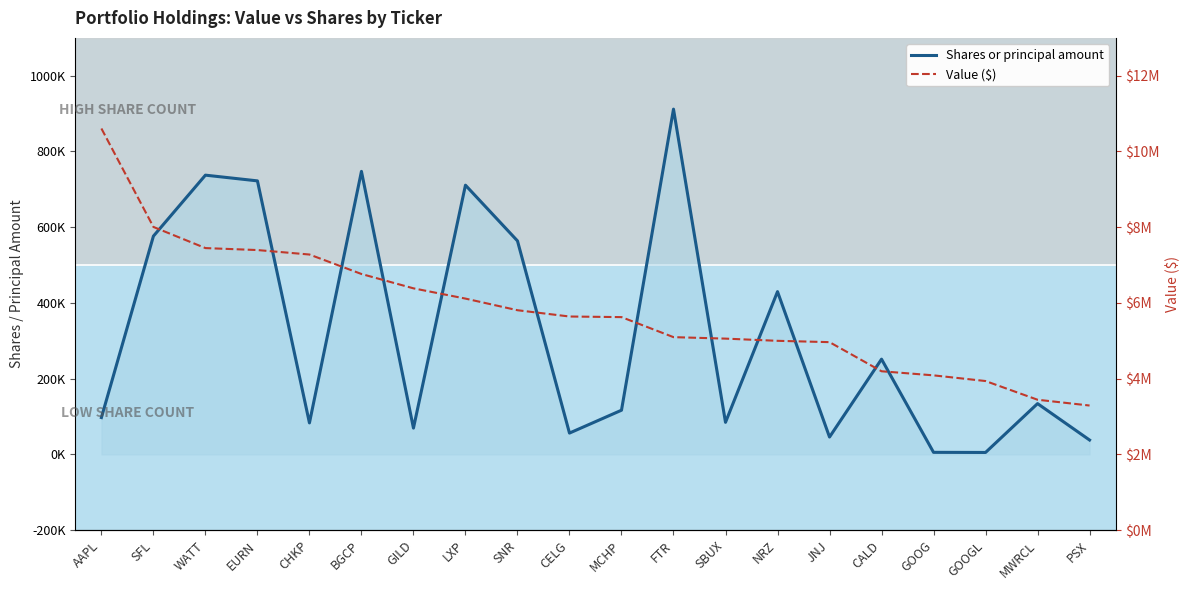

Between GILD and MWRCL, which series saw the biggest shift?

Value ($)